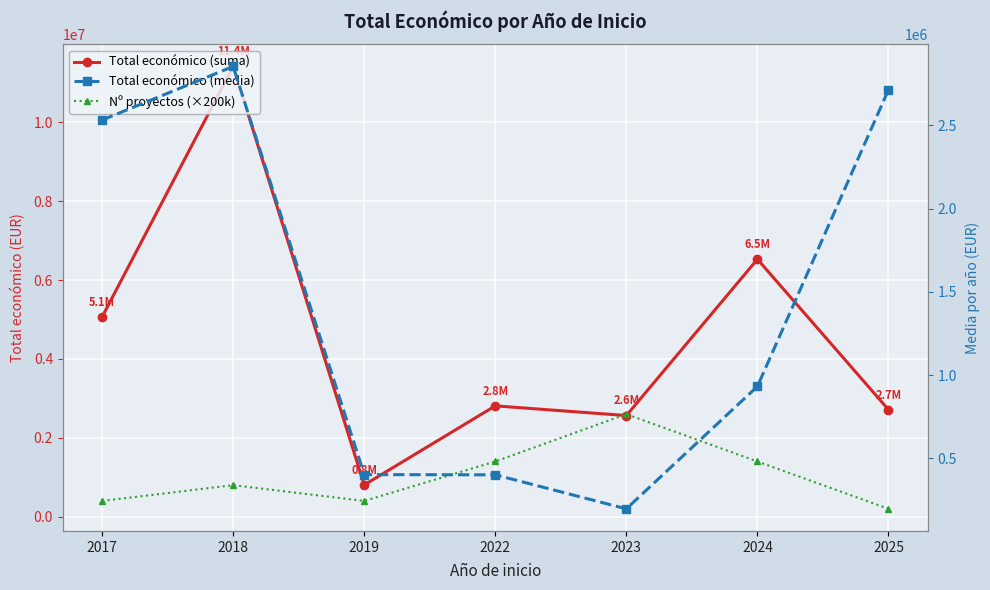

How many lines are shown in the chart?

3